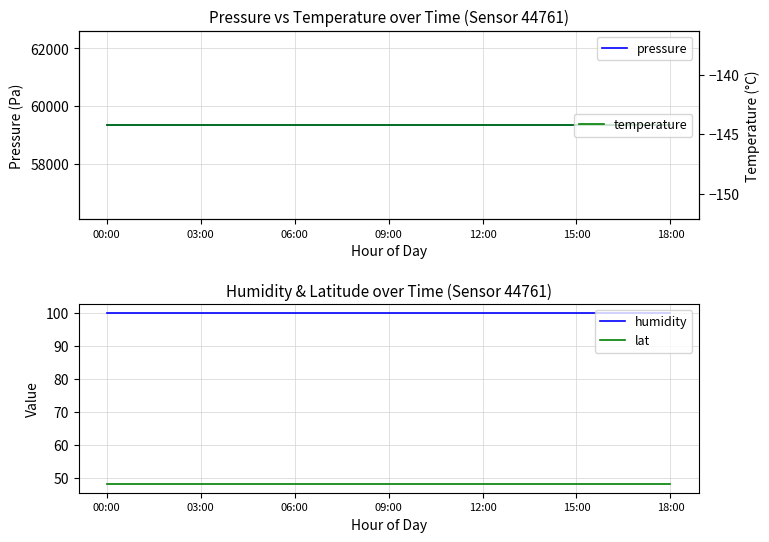

What is the label of the 11th point from the left?

10